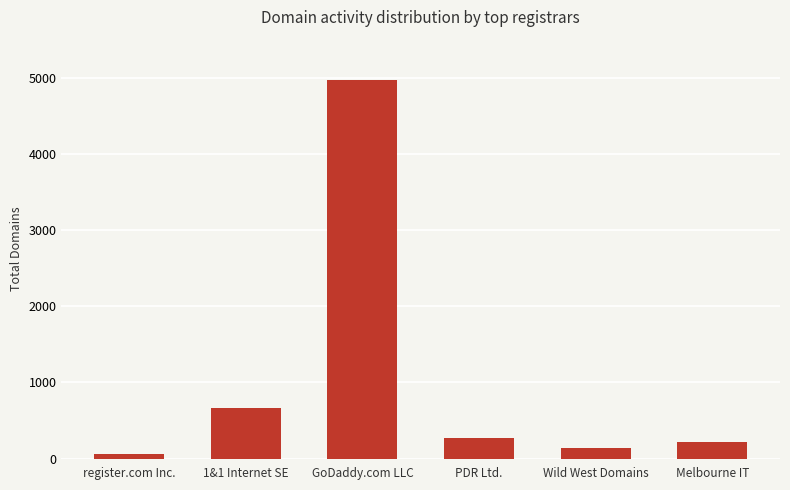

Rank the categories by value from lowest to highest.

register.com Inc., Wild West Domains, Melbourne IT, PDR Ltd., 1&1 Internet SE, GoDaddy.com LLC